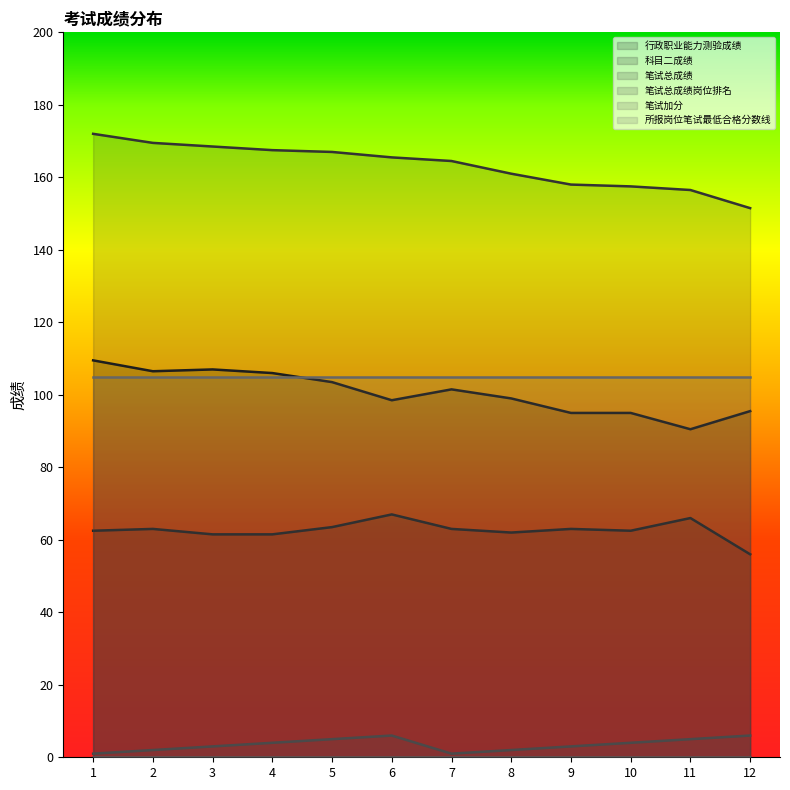

What is the difference between the maximum and minimum values in the 科目二成绩 series?

11.0